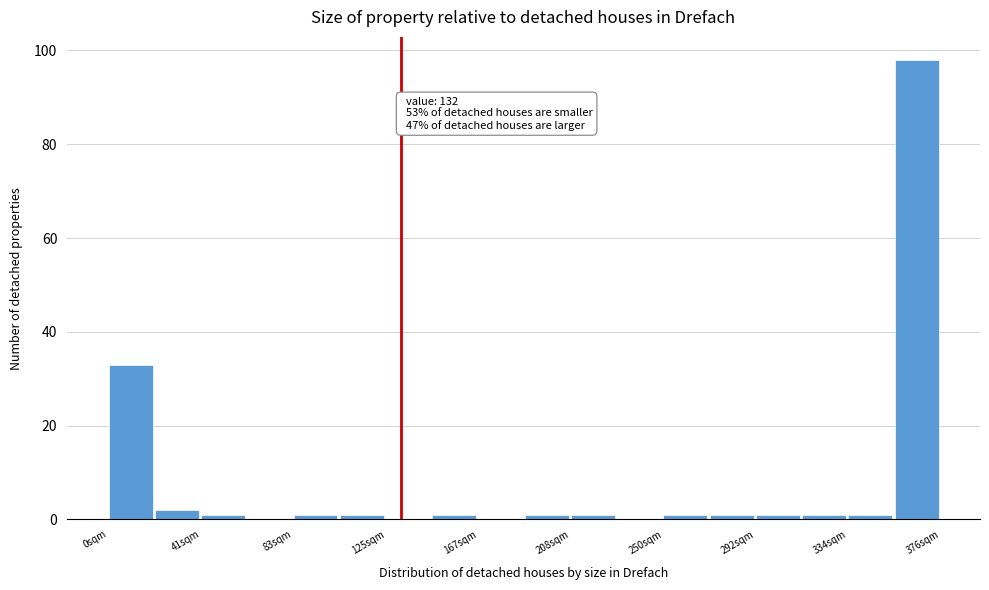

Over which range of the x-axis is the bar tallest?

355 to 375